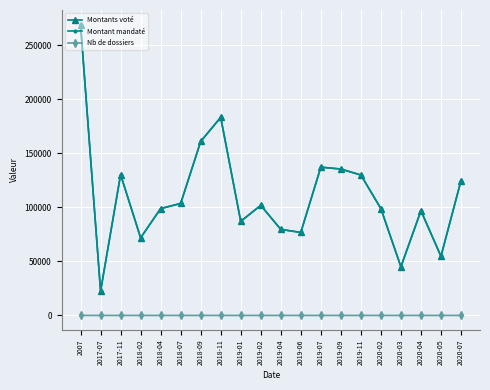

Rank the series by their maximum value, from highest to lowest.

Montants voté, Montant mandaté, Nb de dossiers